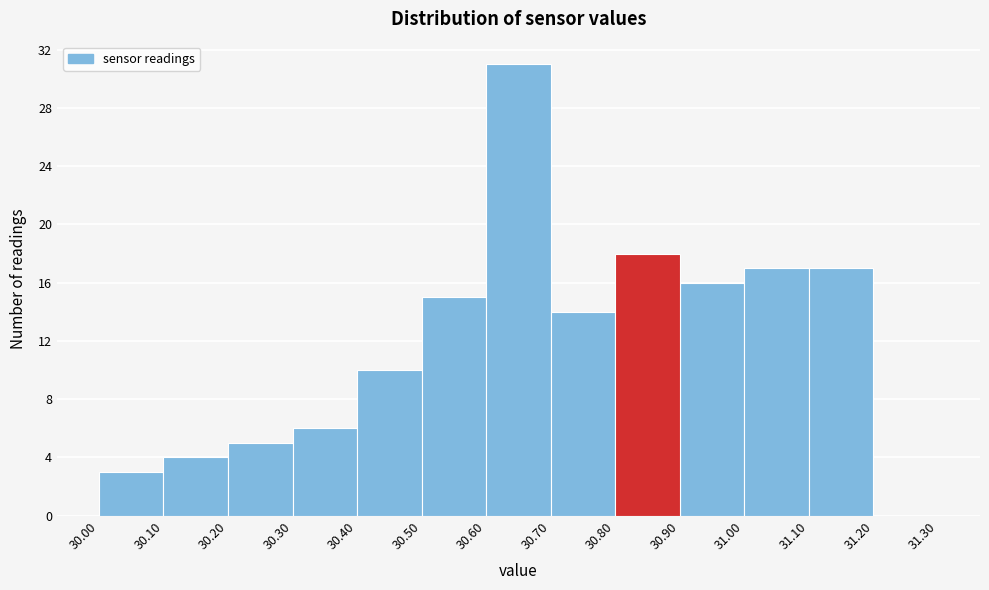

How tall is the bar that spans 30.40 to 30.50 on the x-axis? The values are not printed on the chart, so give them approximately, as read against the axis.

10